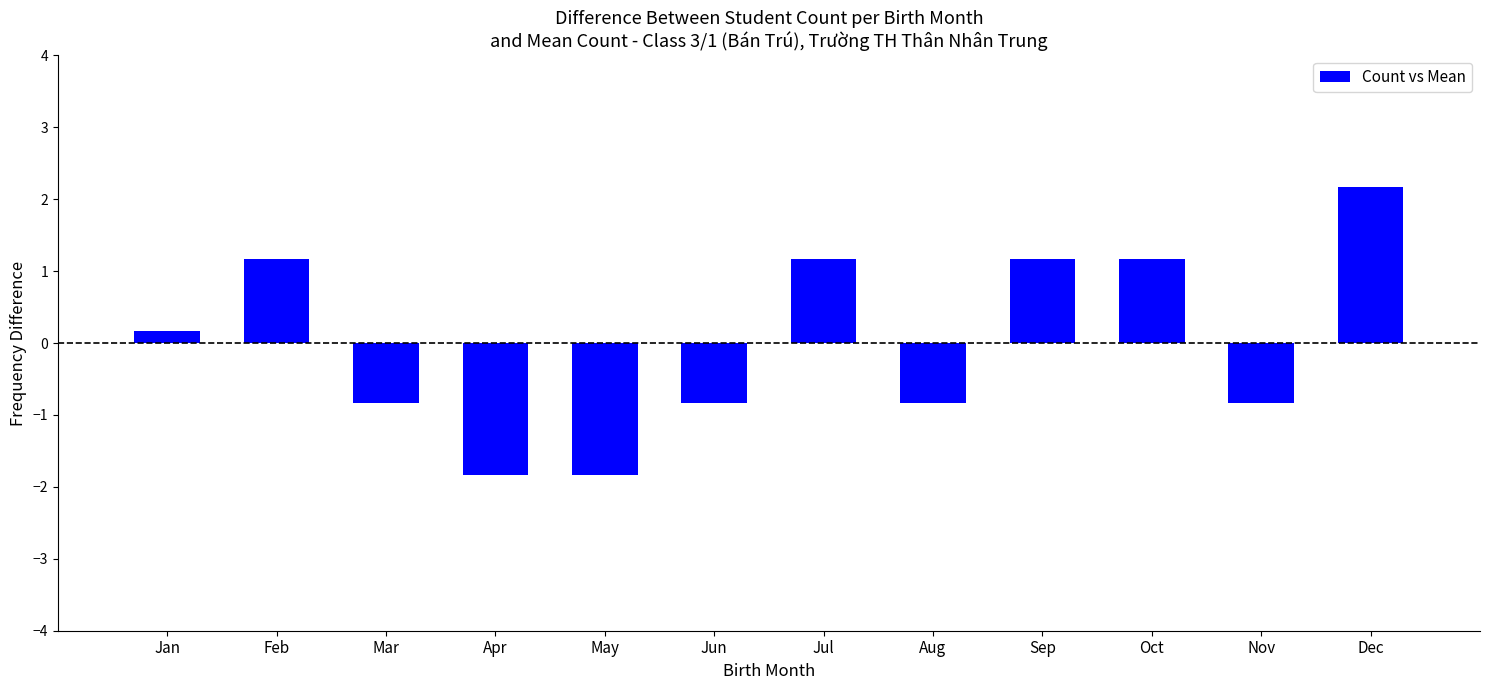

At which label is the value closest to 0?

Jan